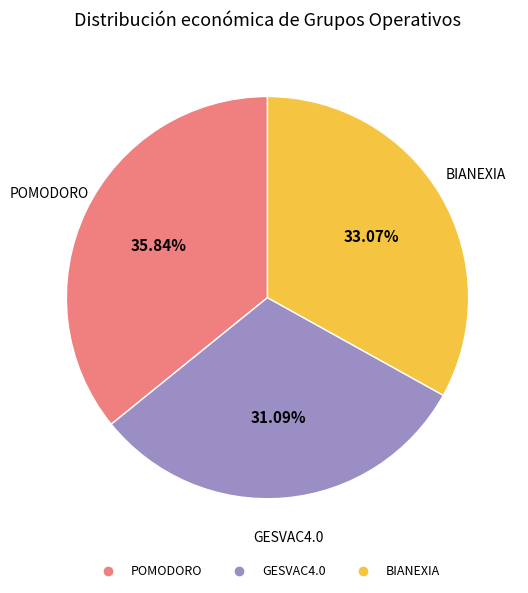

True or false: BIANEXIA accounts for 33% of the total.

True